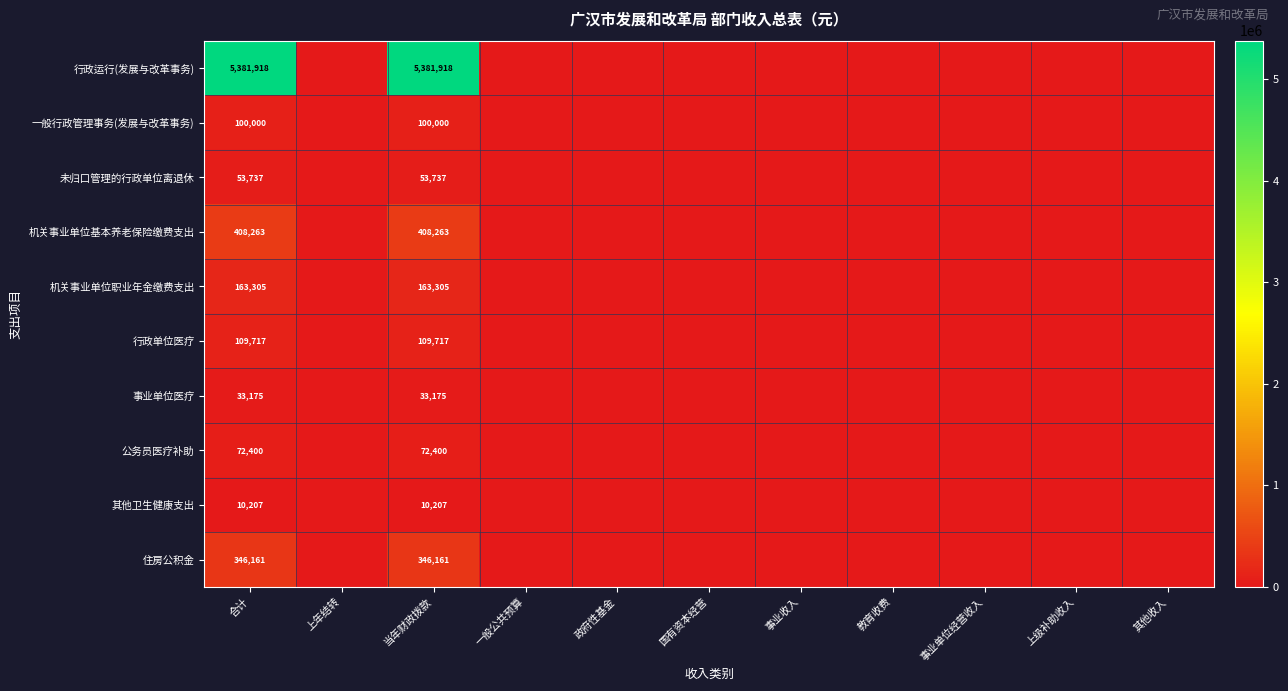

At 当年财政拨款, list the series in order from largest to smallest.

行政运行(发展与改革事务), 机关事业单位基本养老保险缴费支出, 住房公积金, 机关事业单位职业年金缴费支出, 行政单位医疗, 一般行政管理事务(发展与改革事务), 公务员医疗补助, 未归口管理的行政单位离退休, 事业单位医疗, 其他卫生健康支出